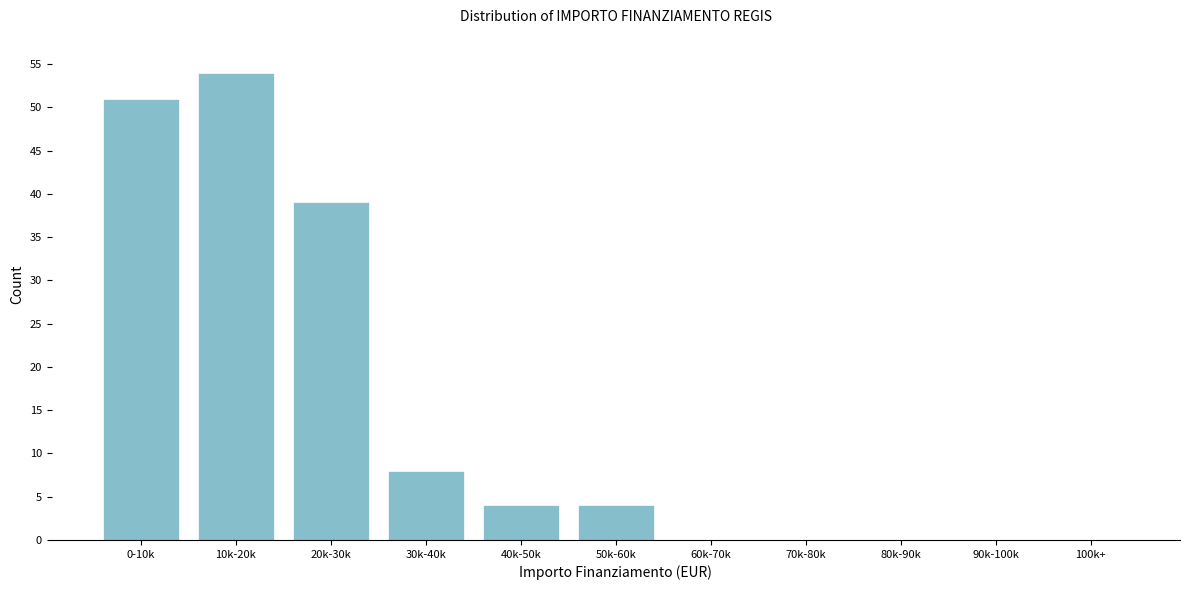

Reading left to right, transcribe all the data shown in this chart.

0-10k=51	10k-20k=54	20k-30k=39	30k-40k=8	40k-50k=4	50k-60k=4	60k-70k=0	70k-80k=0	80k-90k=0	90k-100k=0	100k+=0